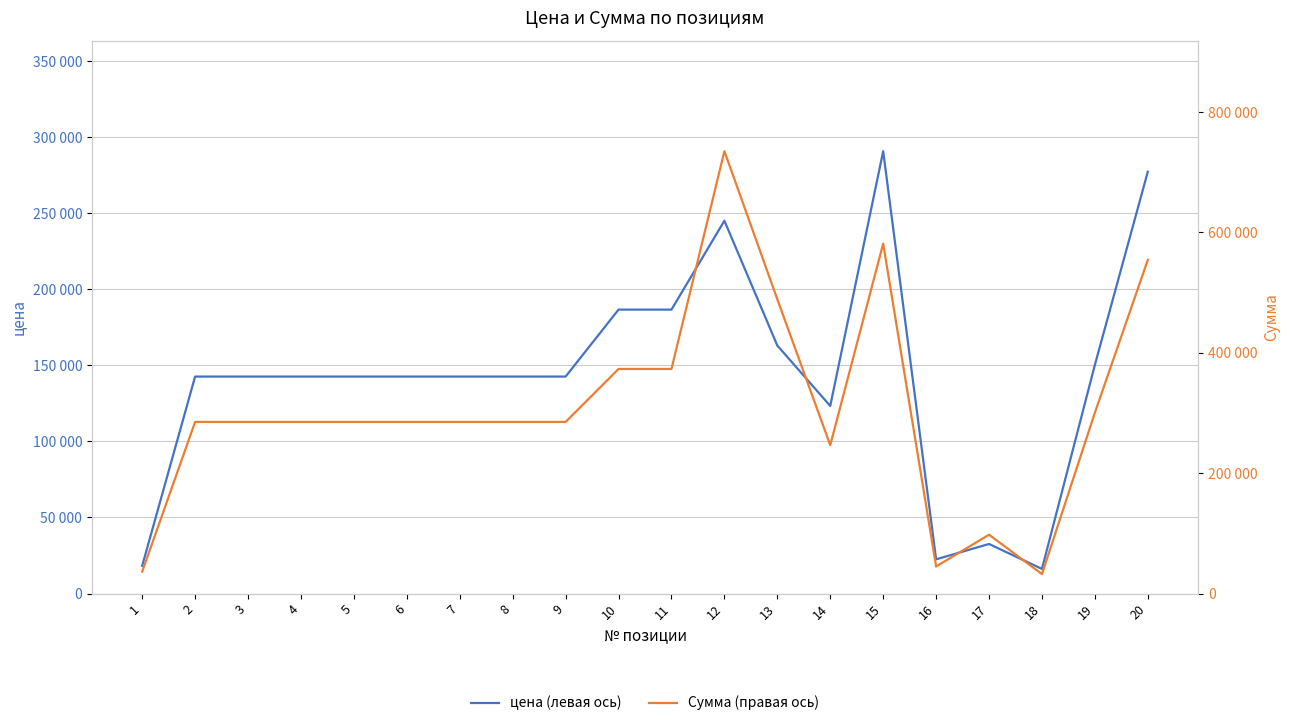

At which label does Сумма (правая ось) reach its minimum?

18